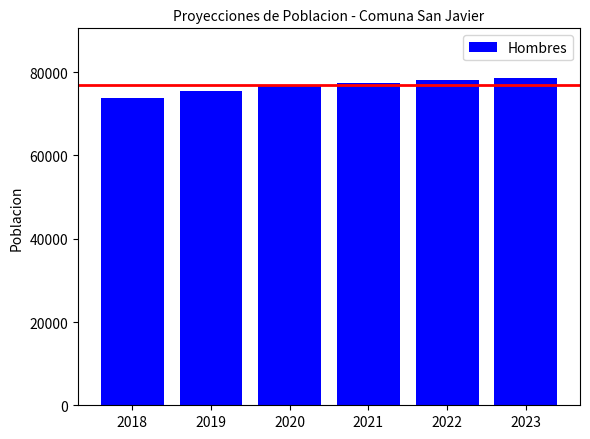

What is the average value?

76703